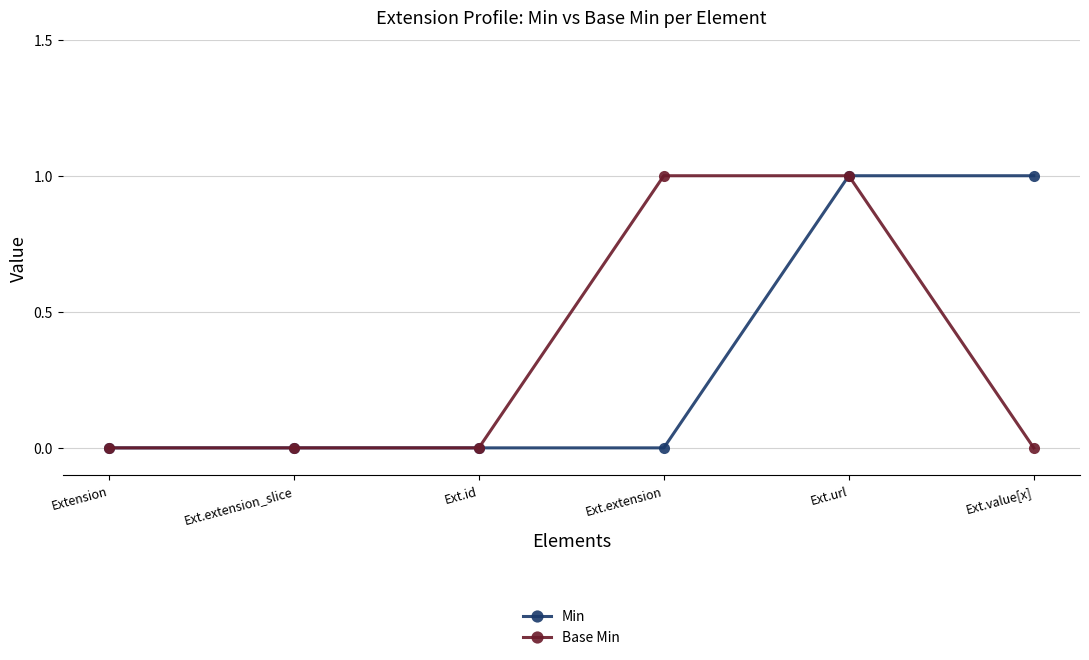

Reading left to right, list all the values displayed in this chart.

Min: Extension=0	Ext.extension_slice=0	Ext.id=0	Ext.extension=0	Ext.url=1	Ext.value[x]=1
Base Min: Extension=0	Ext.extension_slice=0	Ext.id=0	Ext.extension=1	Ext.url=1	Ext.value[x]=0